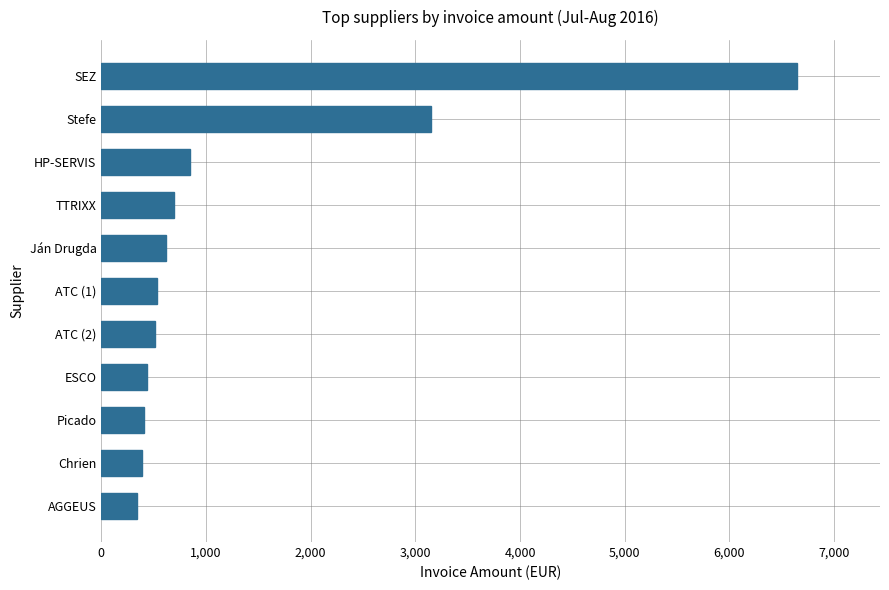

How many bars are there in total?

11